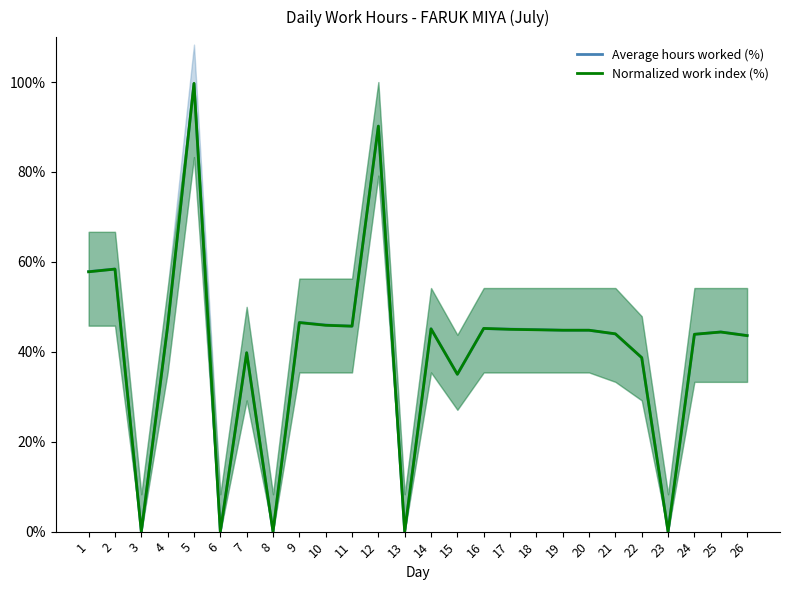

How many intersections are there between Average hours worked (%) and Normalized work index (%)?

4